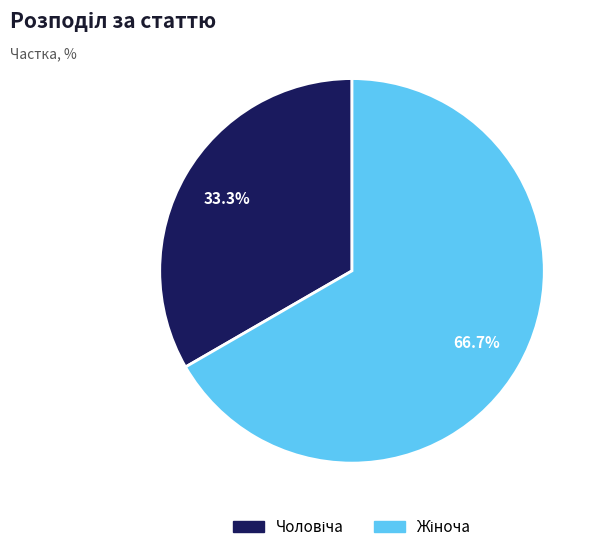

How many segments does this pie chart have?

2